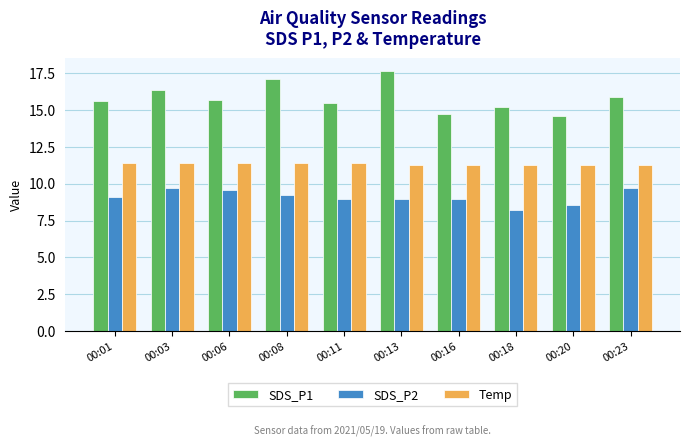

Rank the series at 00:03 from lowest to highest value.

SDS_P2, Temp, SDS_P1